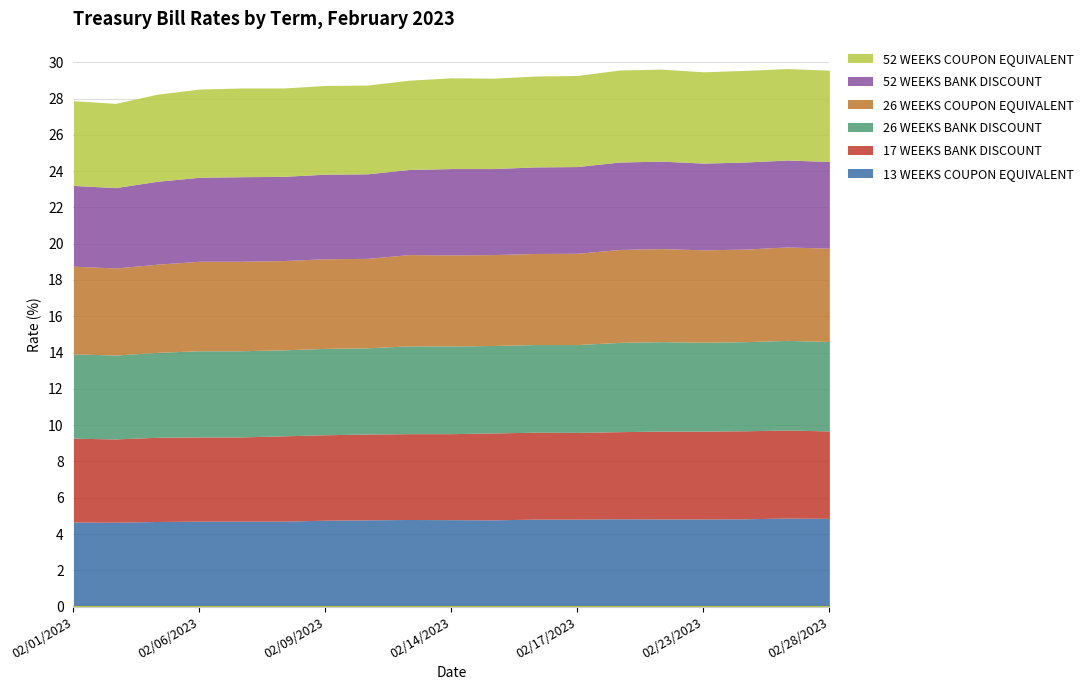

At which category is the sum across all series the highest?

02/27/2023